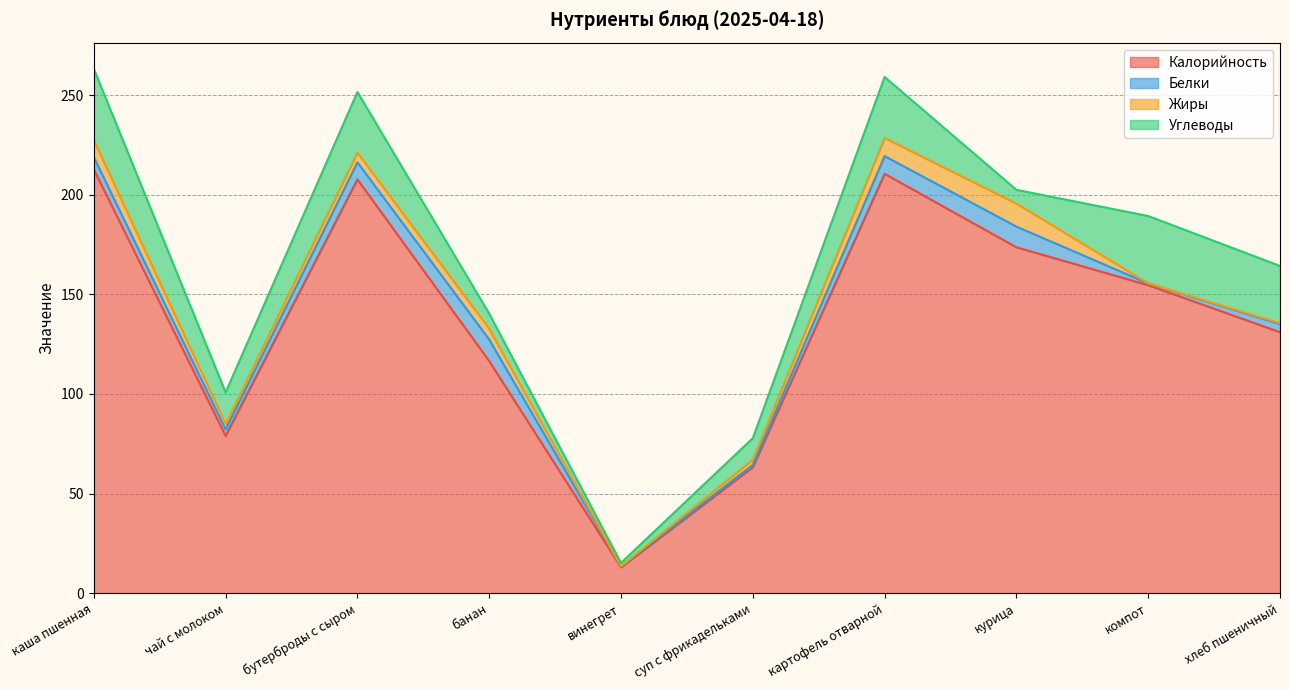

How many interior local peaks does the Белки series have?

2